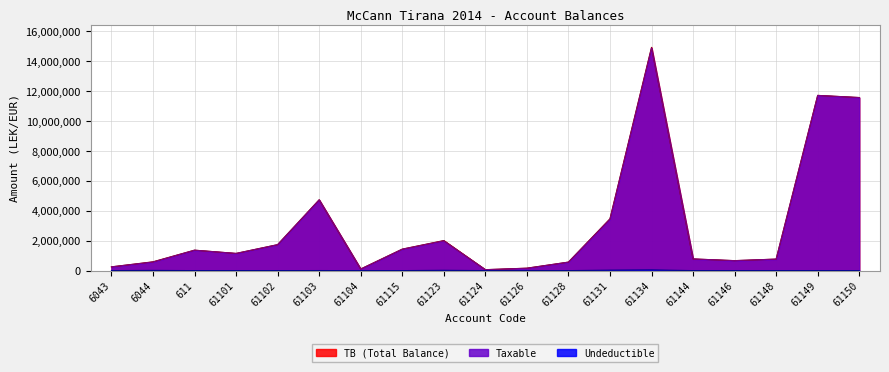

At which category does Taxable reach its first local valley?

61101